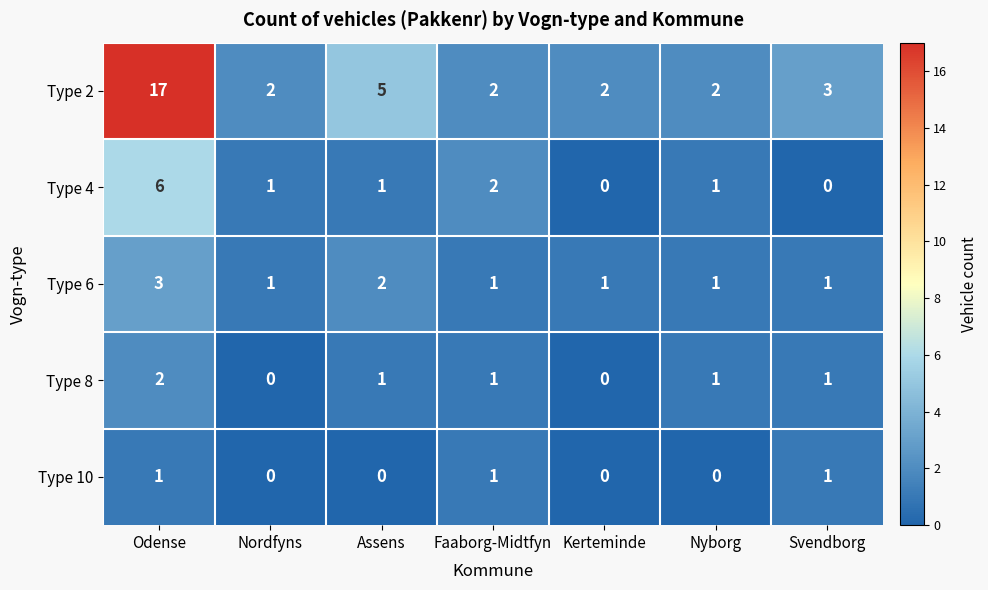

Which series changed the most between Odense and Nyborg?

Type 2